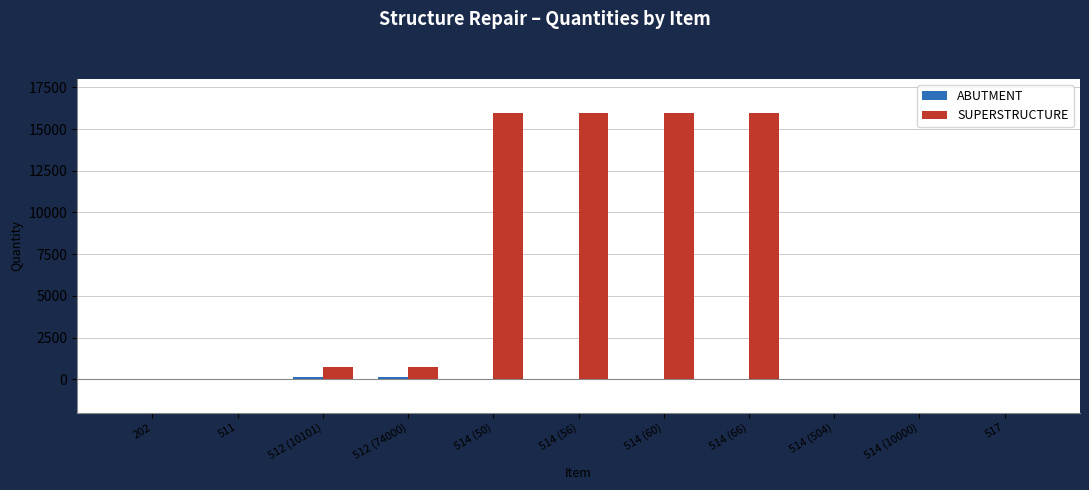

What is the sum of all SUPERSTRUCTURE values?

65421.0